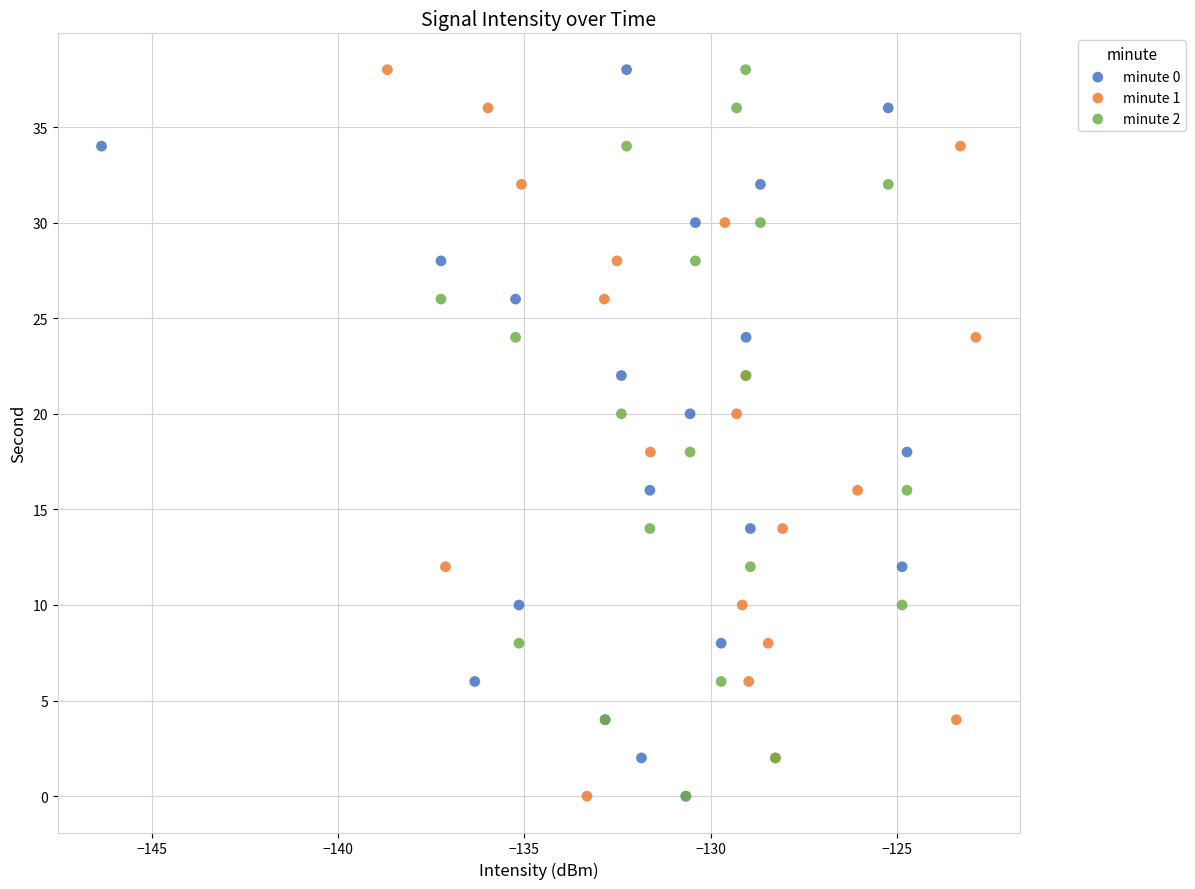

What are all the series names shown in the legend?

minute 0, minute 1, minute 2